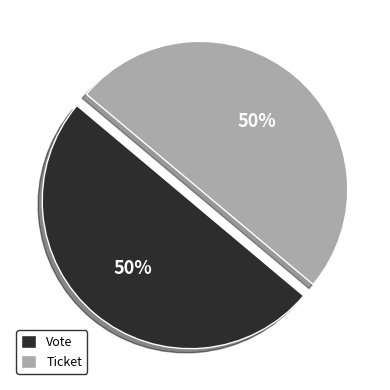

What percentage is the Vote slice, to the nearest percent?

50%